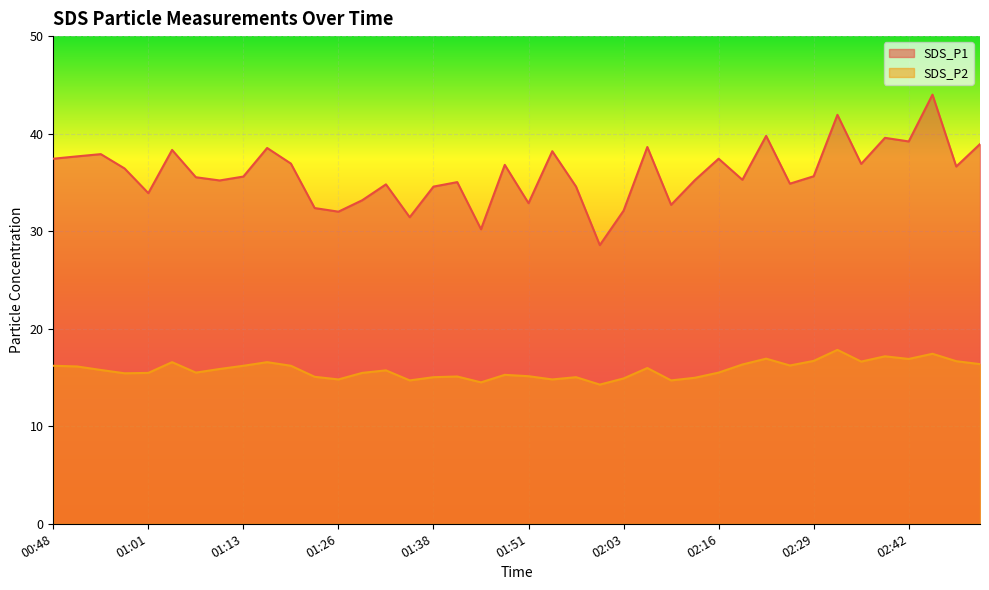

Between 01:26 and 02:03, which series saw the biggest shift?

SDS_P1